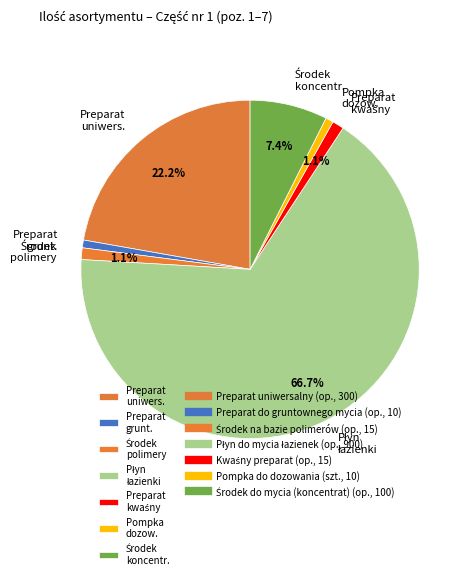

Does any single category account for the majority?

Yes